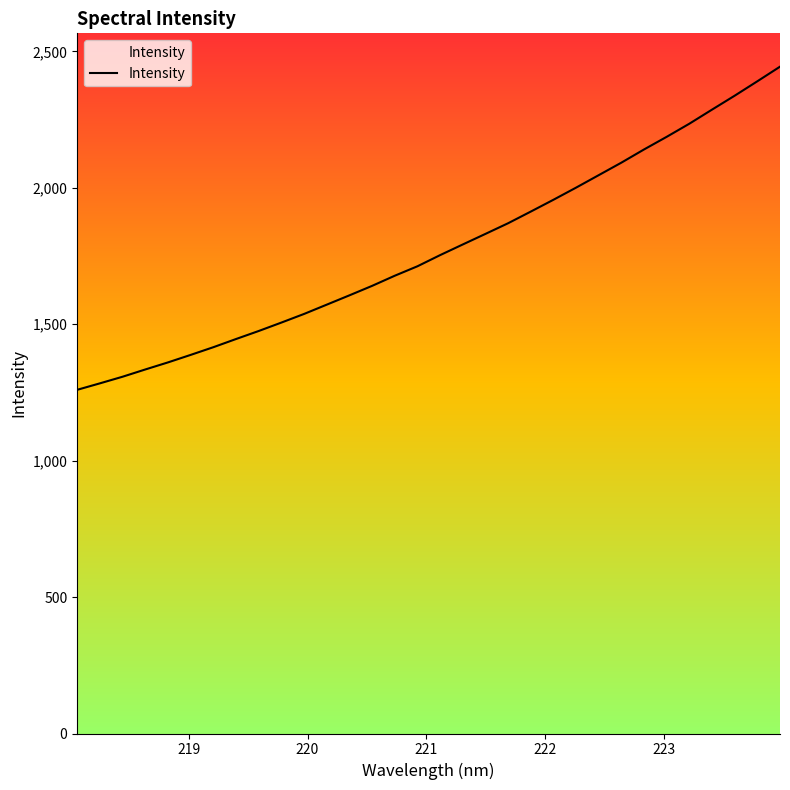

True or false: there are more than 0 points higher than both neighbors.

False